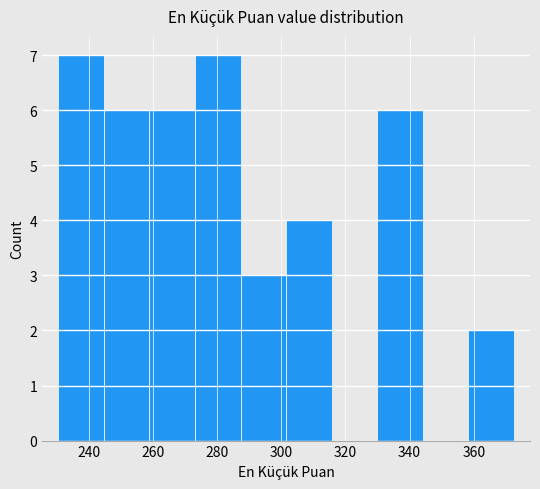

Reading left to right, transcribe this chart: for each bar, give the range it covers on the x-axis and its height. Neither the bar edges nor the heights are printed on the chart, so give them approximately, as read against the axes.

230 to 244: 7
244 to 258: 6
258 to 274: 6
274 to 288: 7
288 to 302: 3
302 to 316: 4
316 to 330: 0
330 to 344: 6
344 to 358: 0
358 to 372: 2